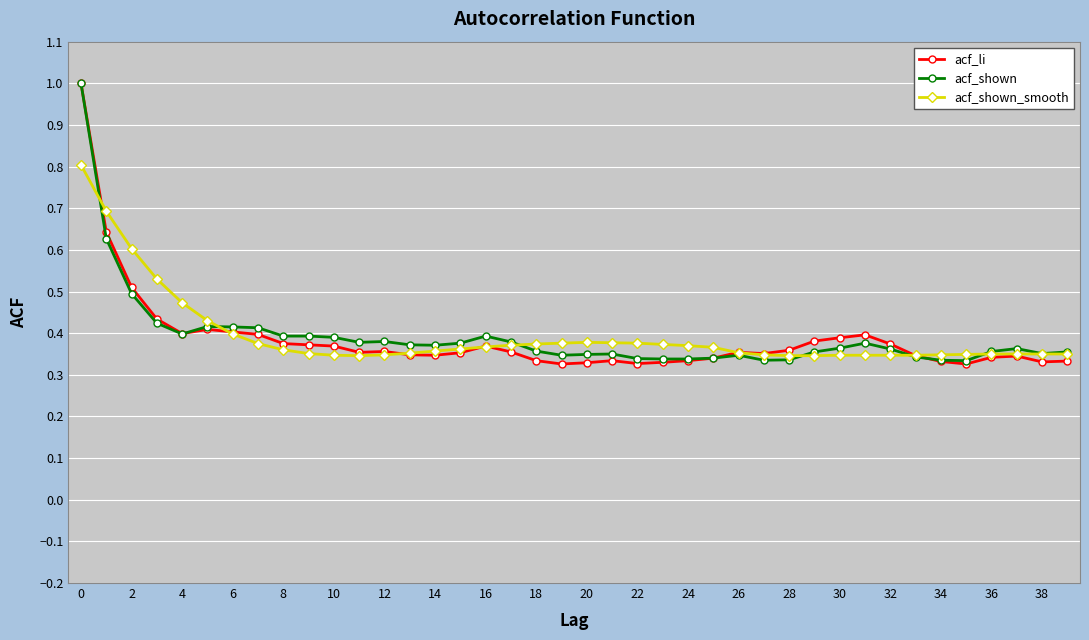

Which series has the largest range (max minus min)?

acf_li